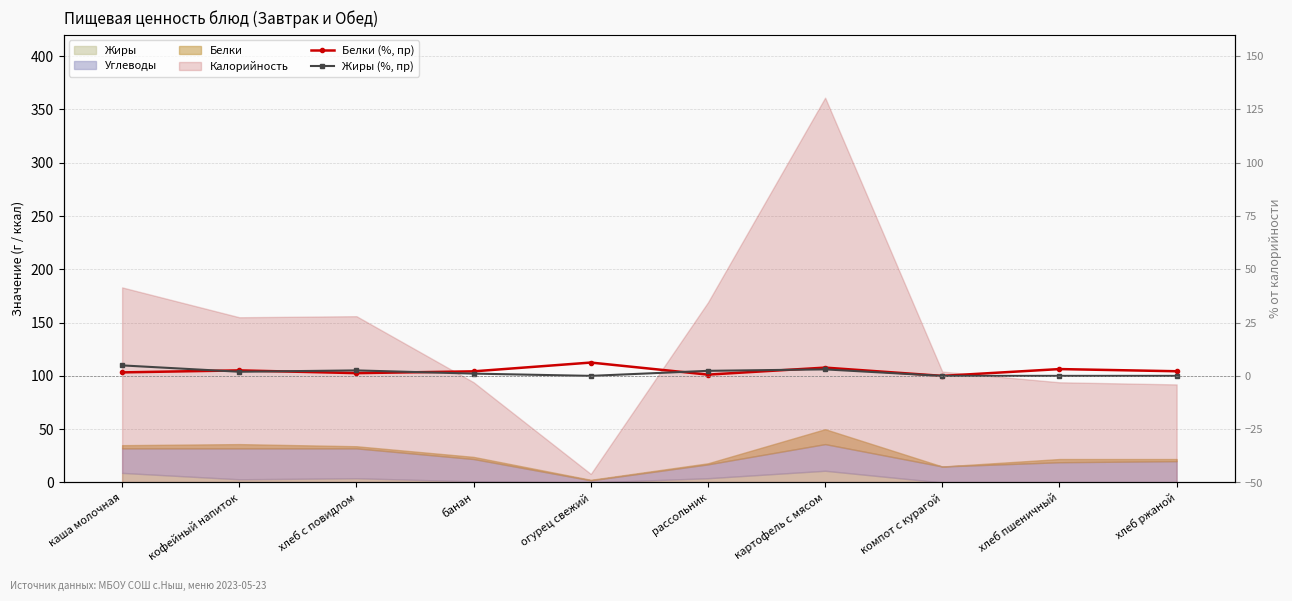

At which category is the sum across all series the highest?

картофель с мясом